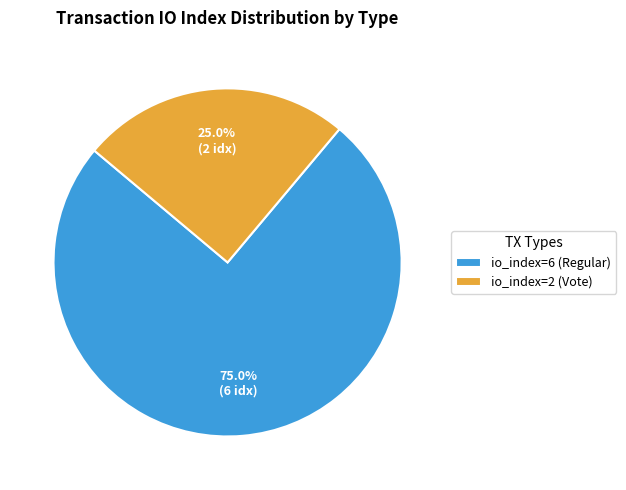

How many slices are in this pie chart?

2